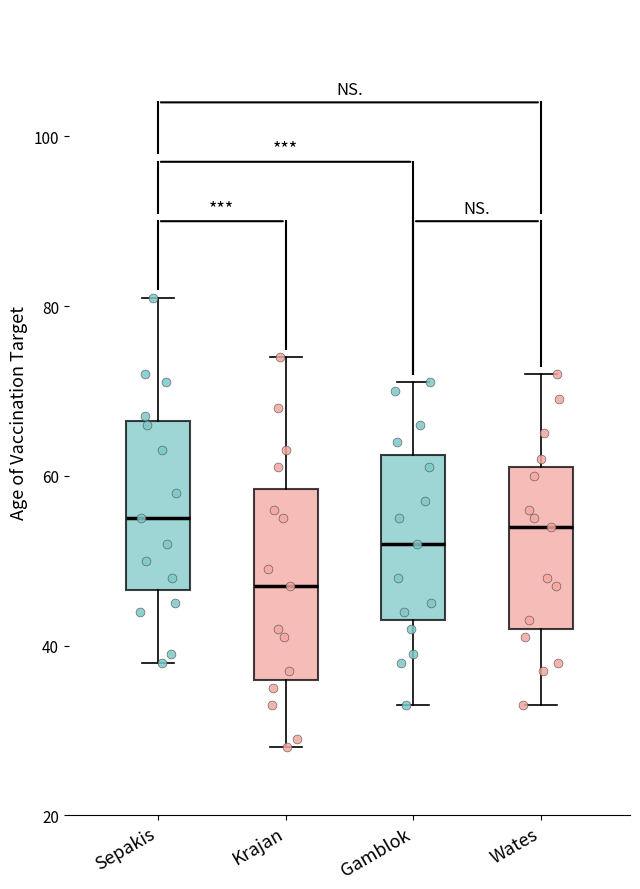

Where does the upper whisker of the box for Sepakis end on the y-axis? The values are not printed on the chart, so give them approximately, as read against the axis.

82